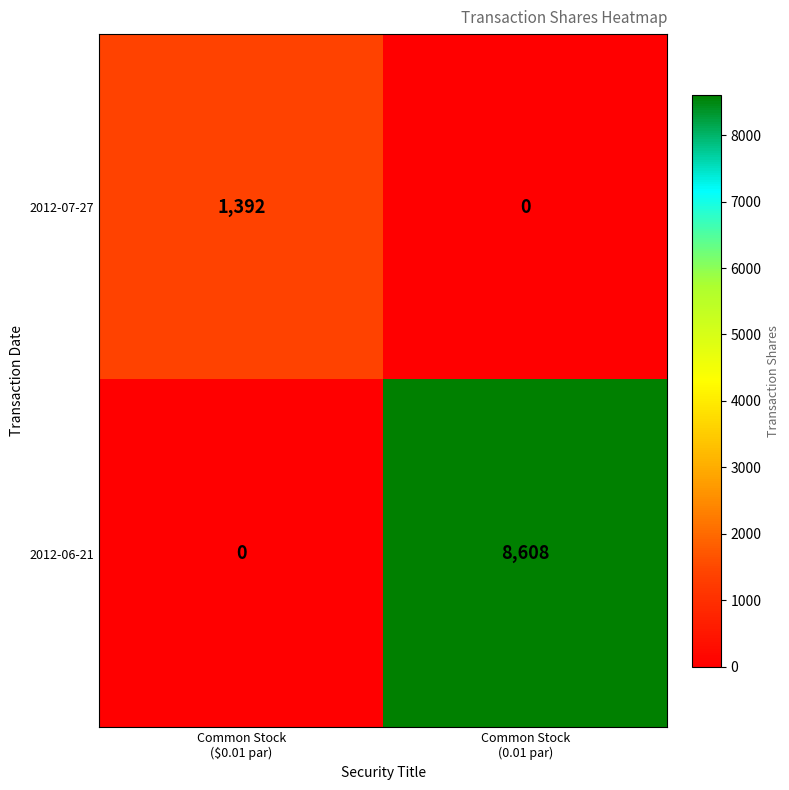

Rank the series by their average value, from highest to lowest.

2012-06-21, 2012-07-27